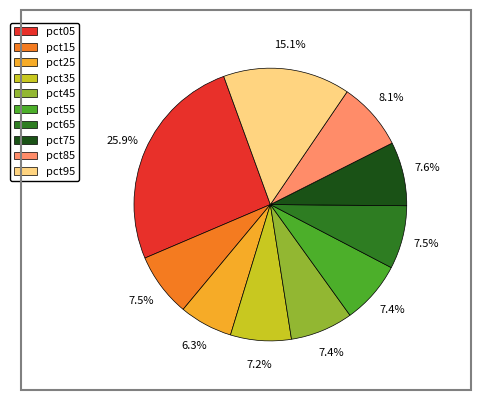

To the nearest percent, what percentage of the pie is pct35?

7%